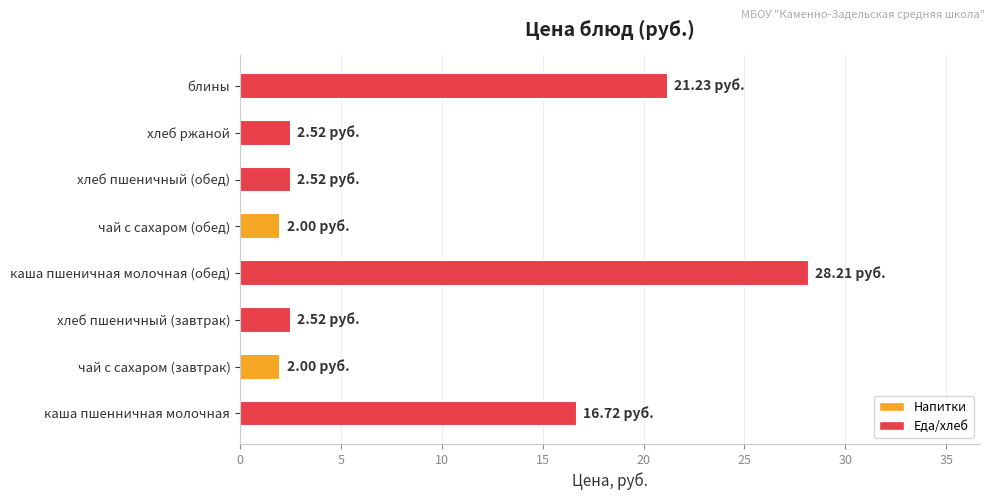

Between каша пшеничная молочная (обед) and хлеб ржаной, which is larger?

каша пшеничная молочная (обед)